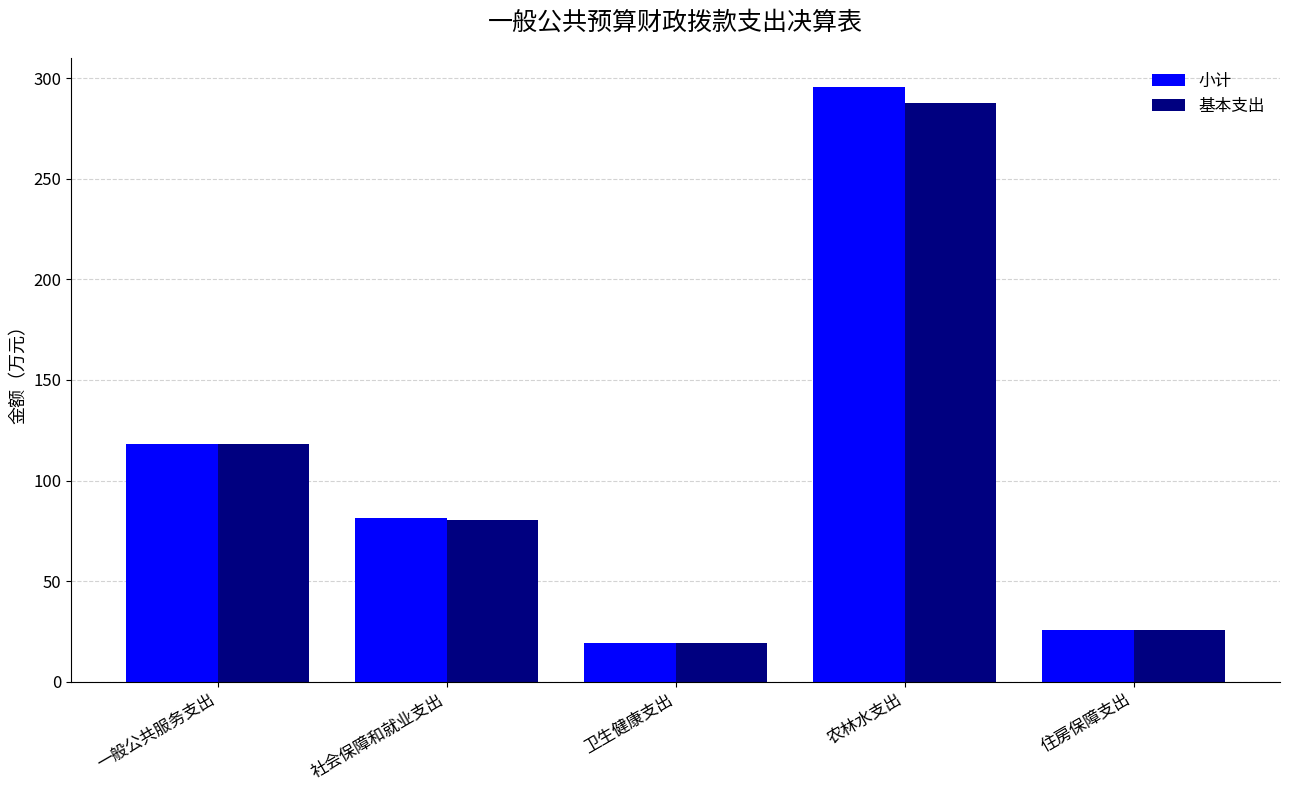

Which label corresponds to the largest value in the chart?

农林水支出